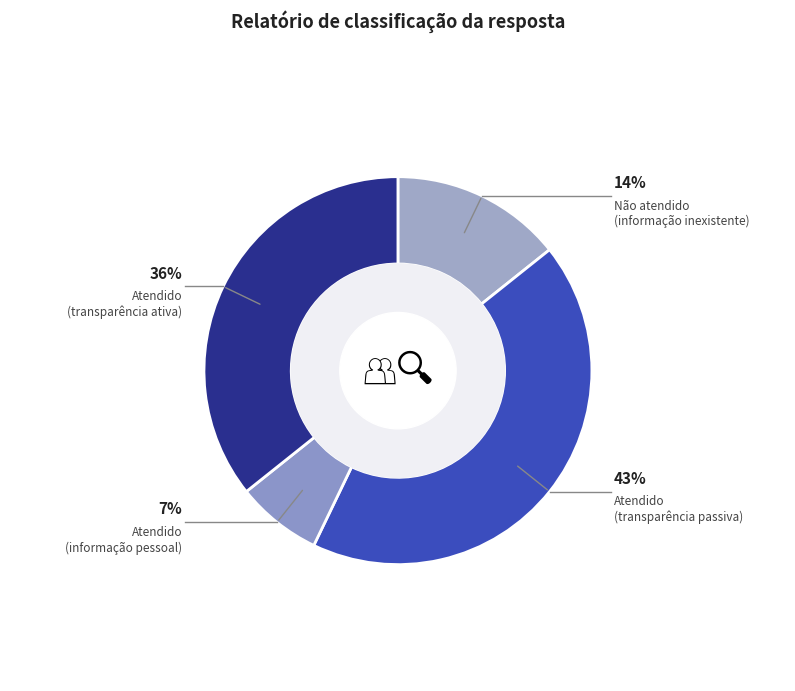

To the nearest percent, what percentage of the pie is Atendido
(transparência passiva)?

43%